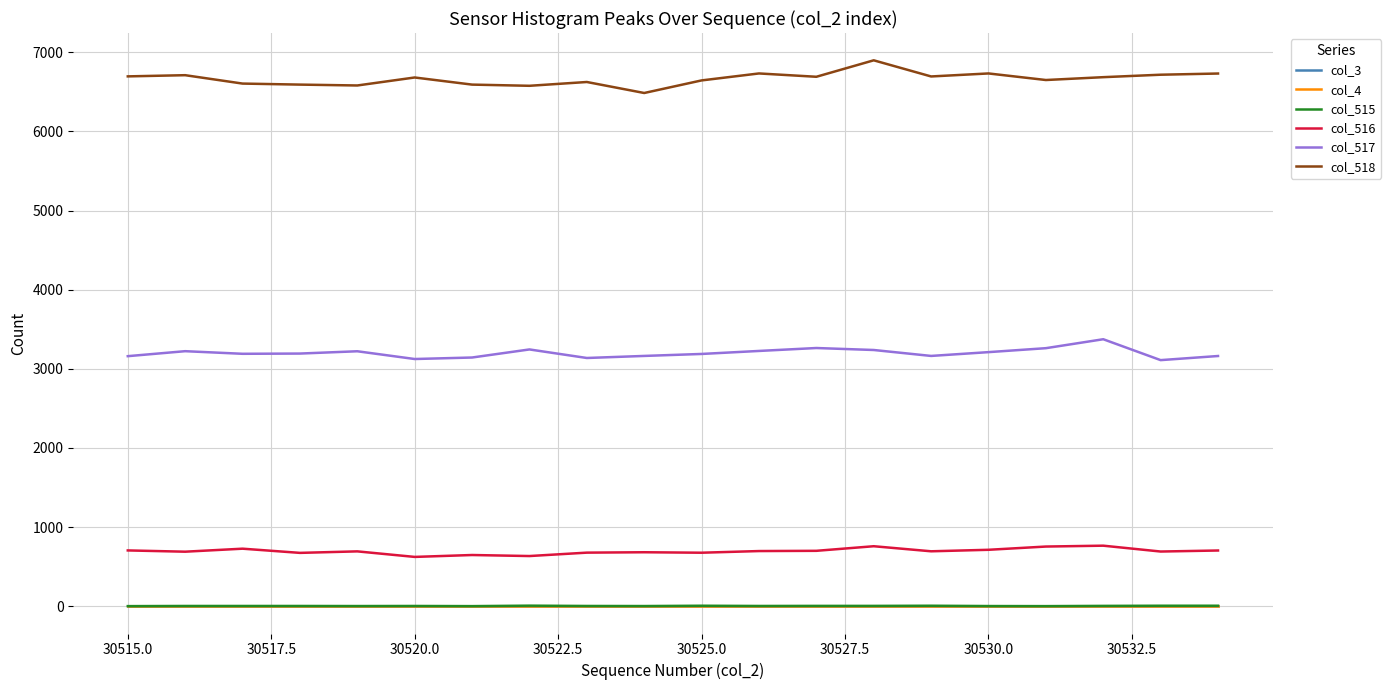

Does the chart display data point markers on the line(s)?

No